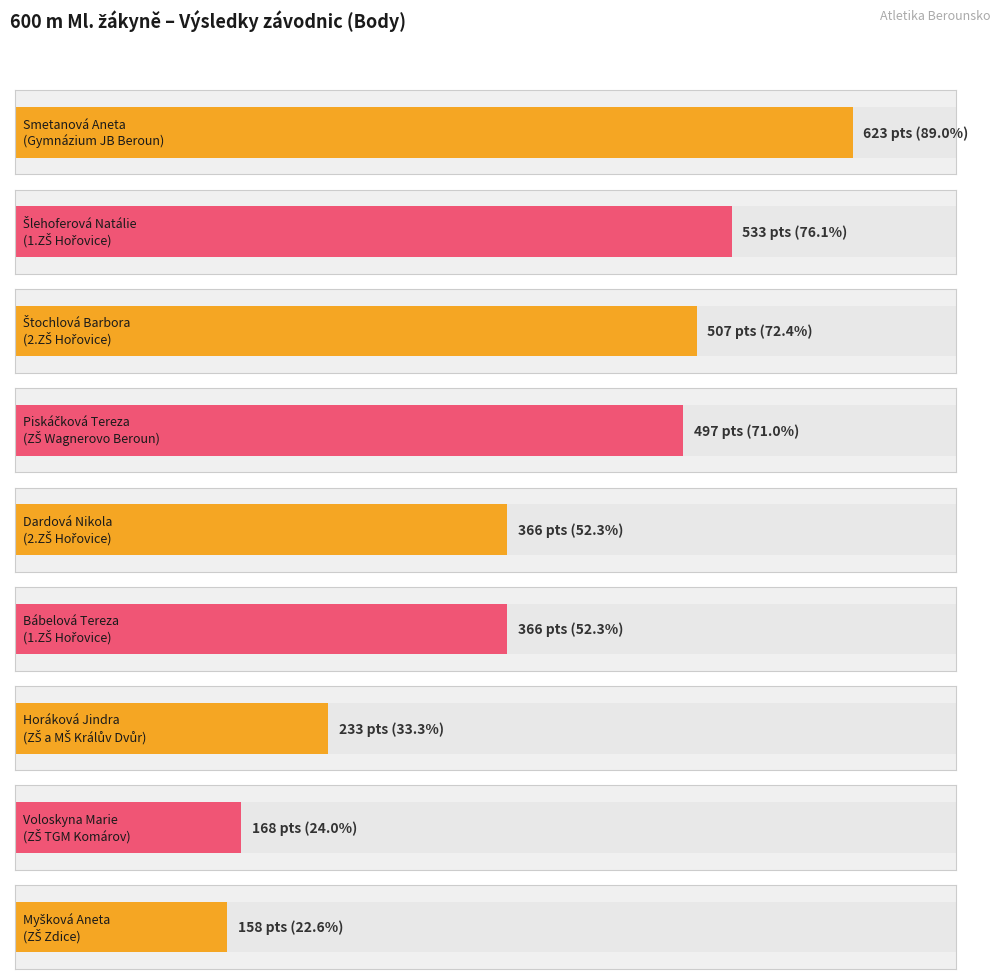

What is the change in value from ZŠ Wagnerovo Beroun to ZŠ a MŠ Králův Dvůr?

-264